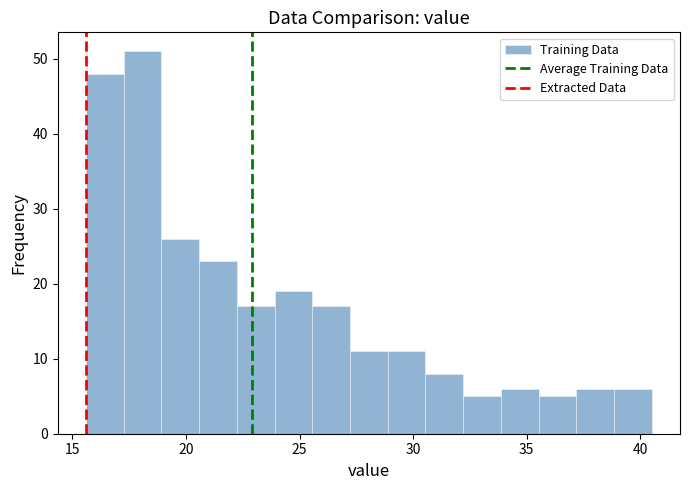

Read against the x-axis, roughly where is the centre of the tallest bar?

18.0